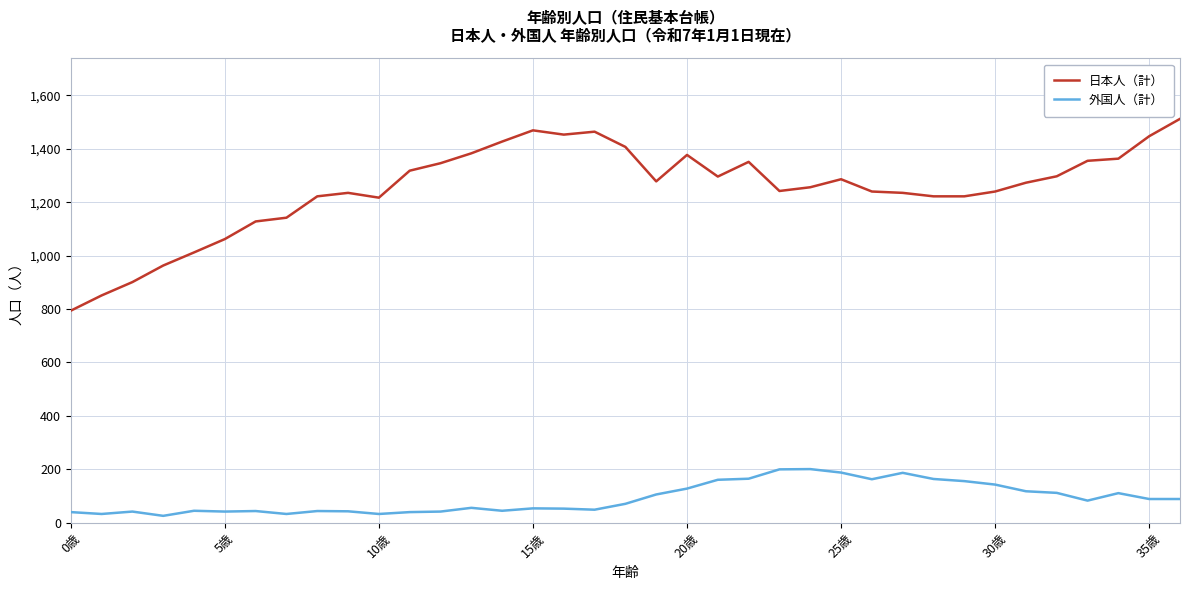

What is the greatest value displayed?

1512